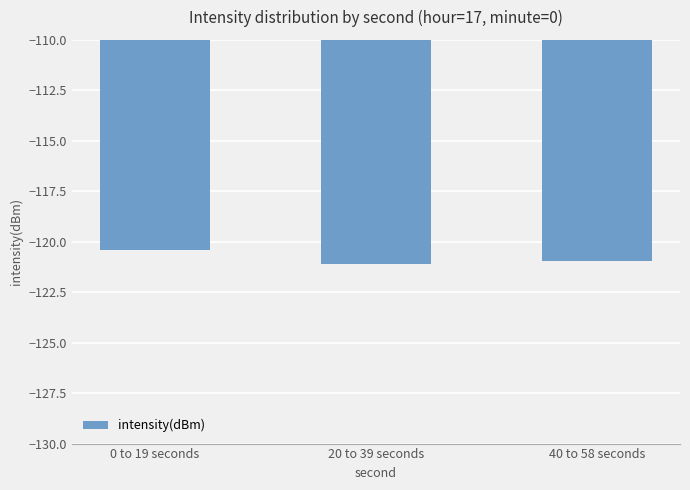

What is the maximum value shown in the chart?

-120.4